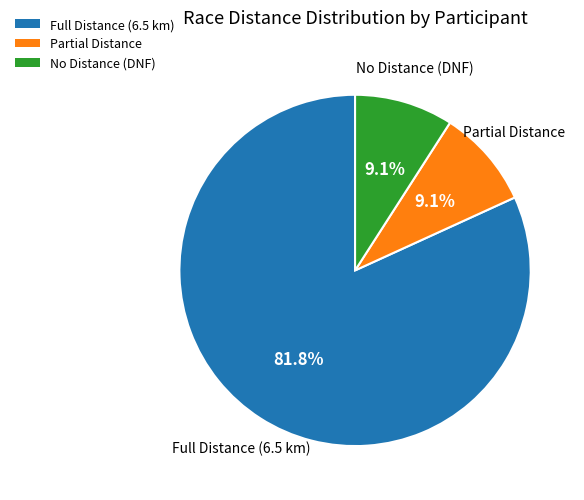

What percentage do No Distance (DNF) and Partial Distance together represent?

18.2%